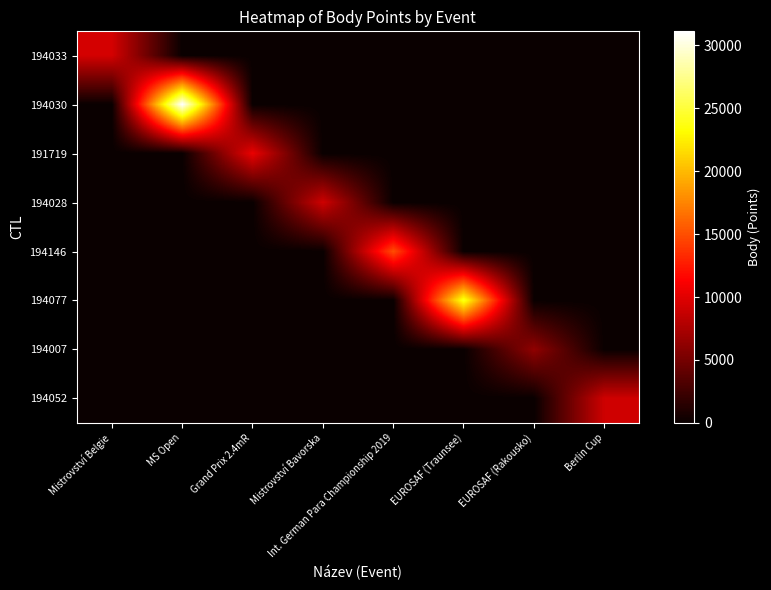

Which has a higher value, Mistrovství Bavorska or MS Open?

Mistrovství Bavorska